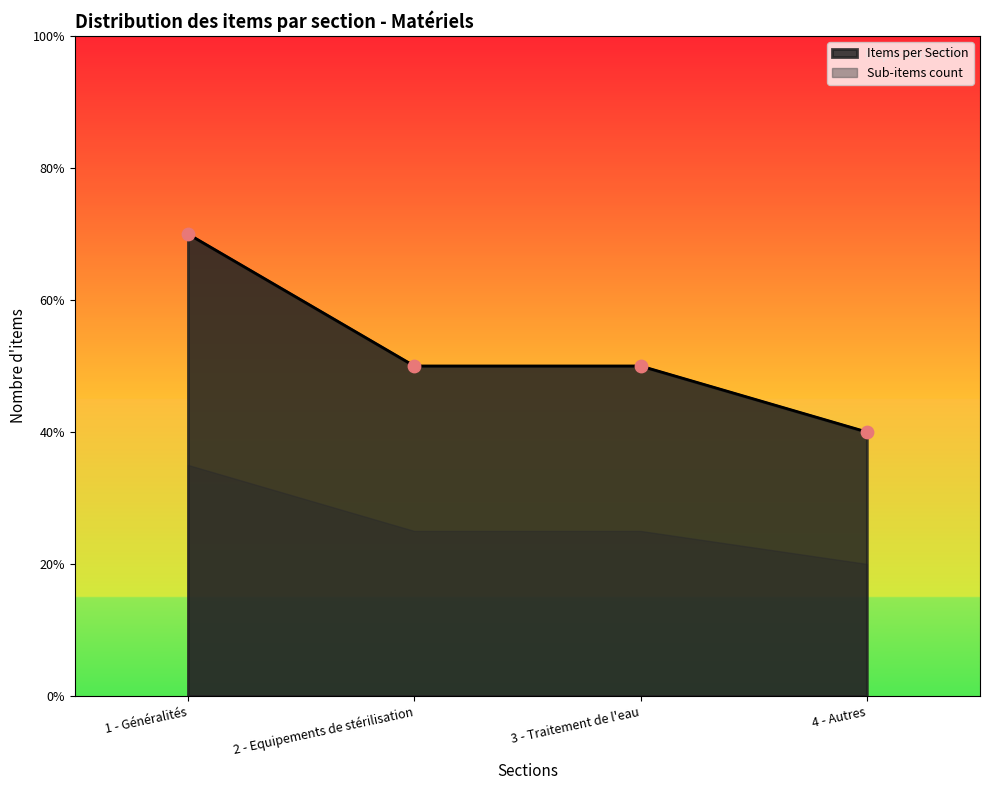

Which has a higher value, 4 - Autres or 1 - Généralités?

1 - Généralités